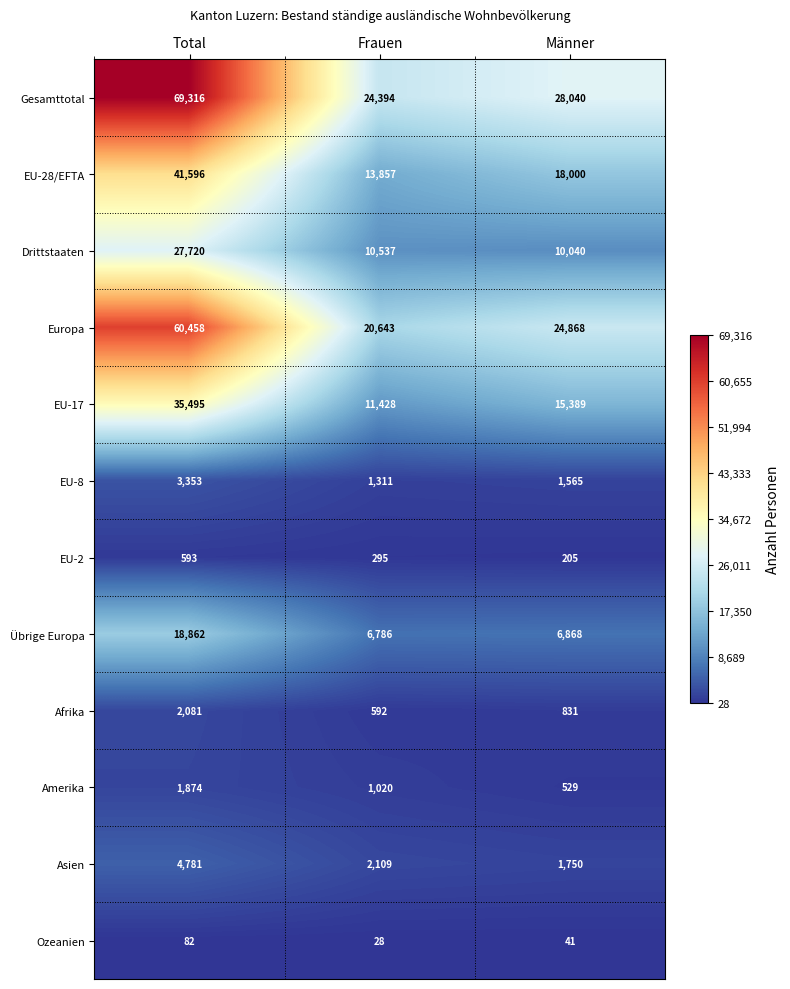

What is the total value across all series at Männer?

108126